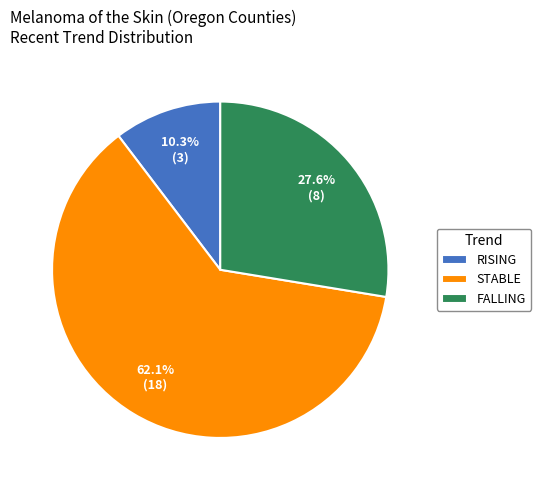

Is there a majority slice in this chart?

Yes